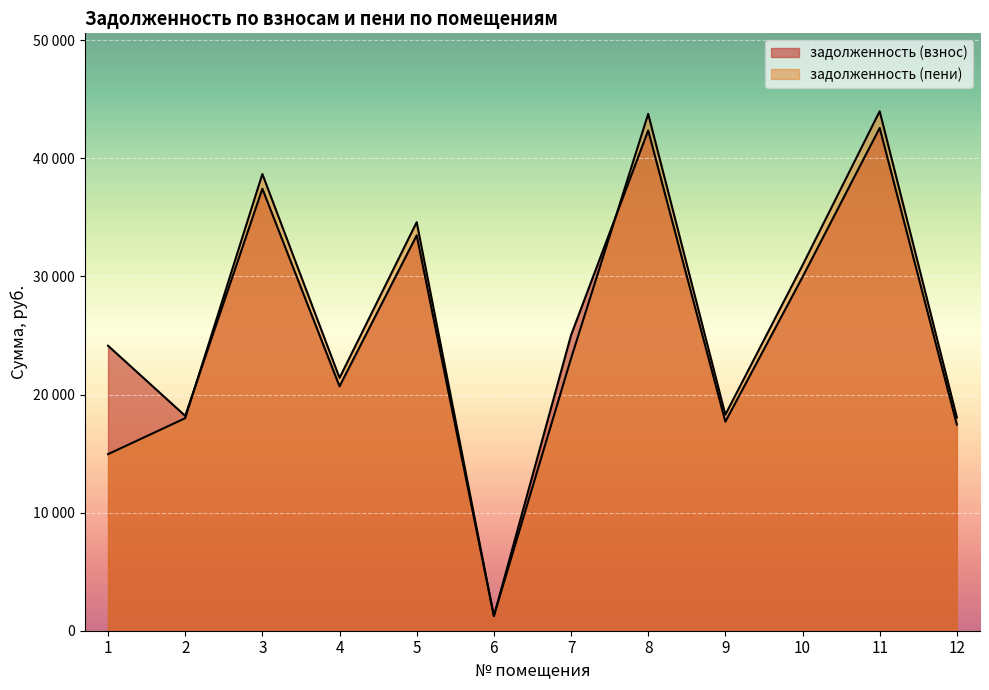

What is the smallest value displayed?

1239.4